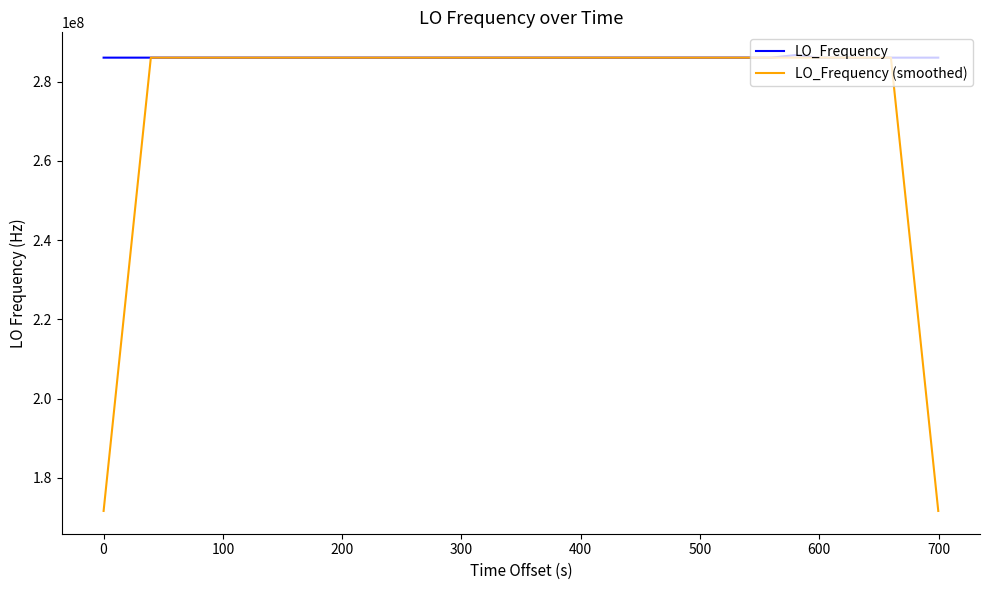

Rank the series by their average value, from lowest to highest.

LO_Frequency (smoothed), LO_Frequency